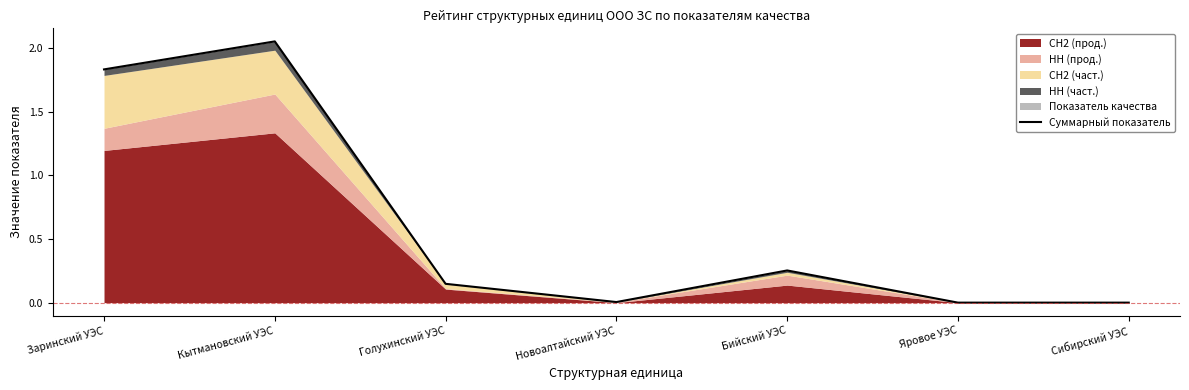

Reading left to right, transcribe all the data shown in this chart.

1.8	2.1	0.1	0.0	0.3	0.0	0.0